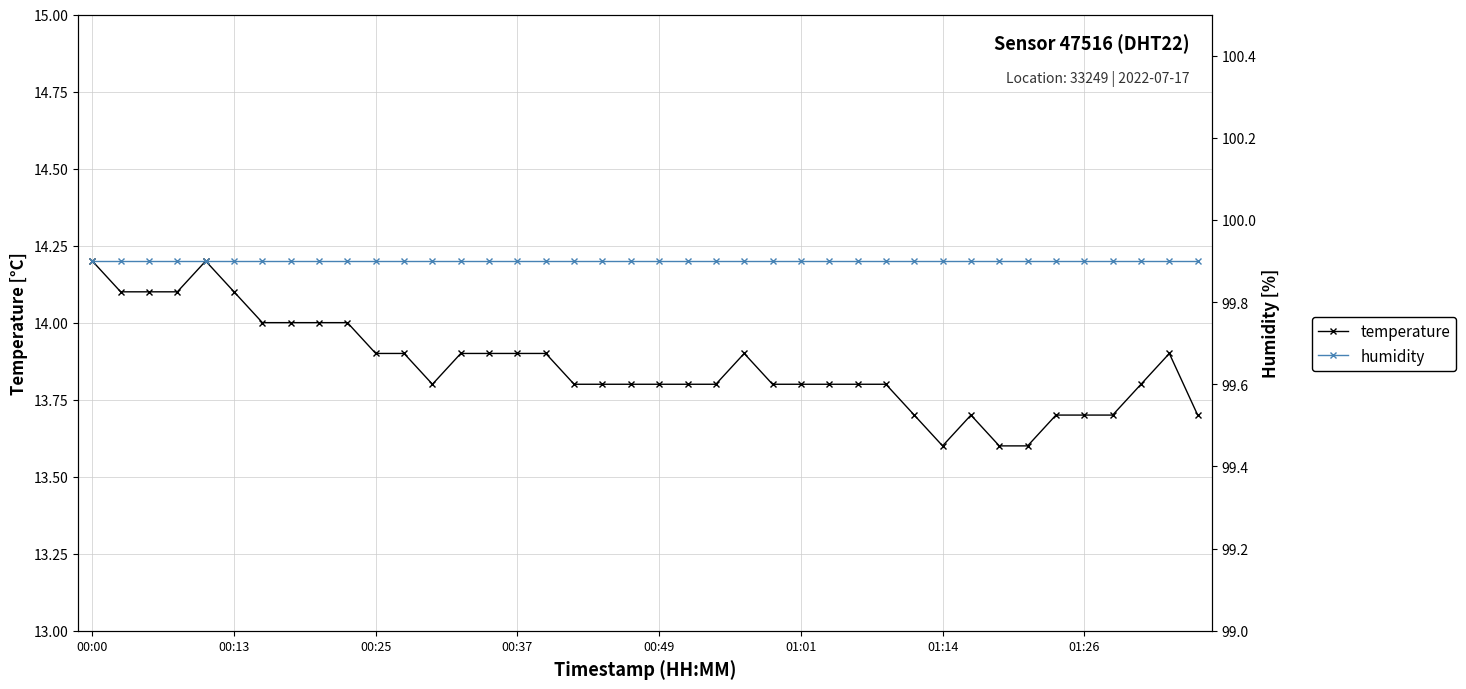

Which series has the widest spread of values?

temperature